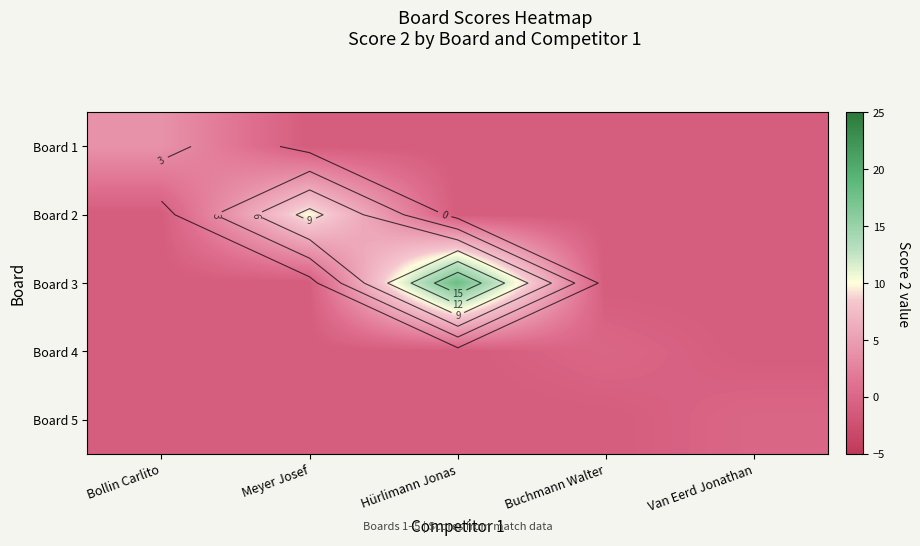

The Board 4 series shows 0 at Van Eerd Jonathan. True or false?

False